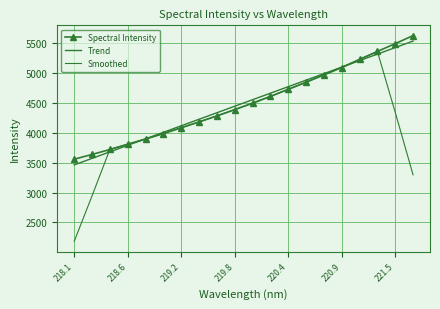

True or false: Spectral Intensity has more than 0 interior local peaks.

False